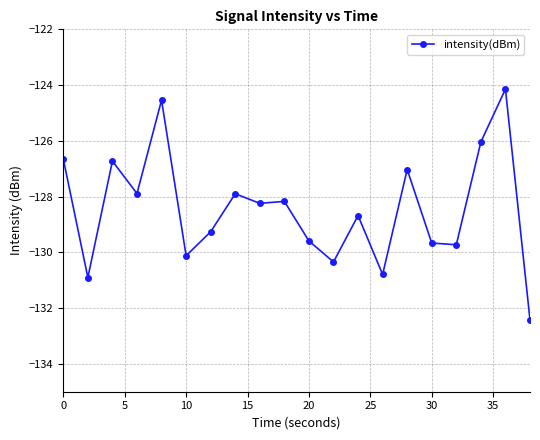

What is the sum of all values?

-2568.9